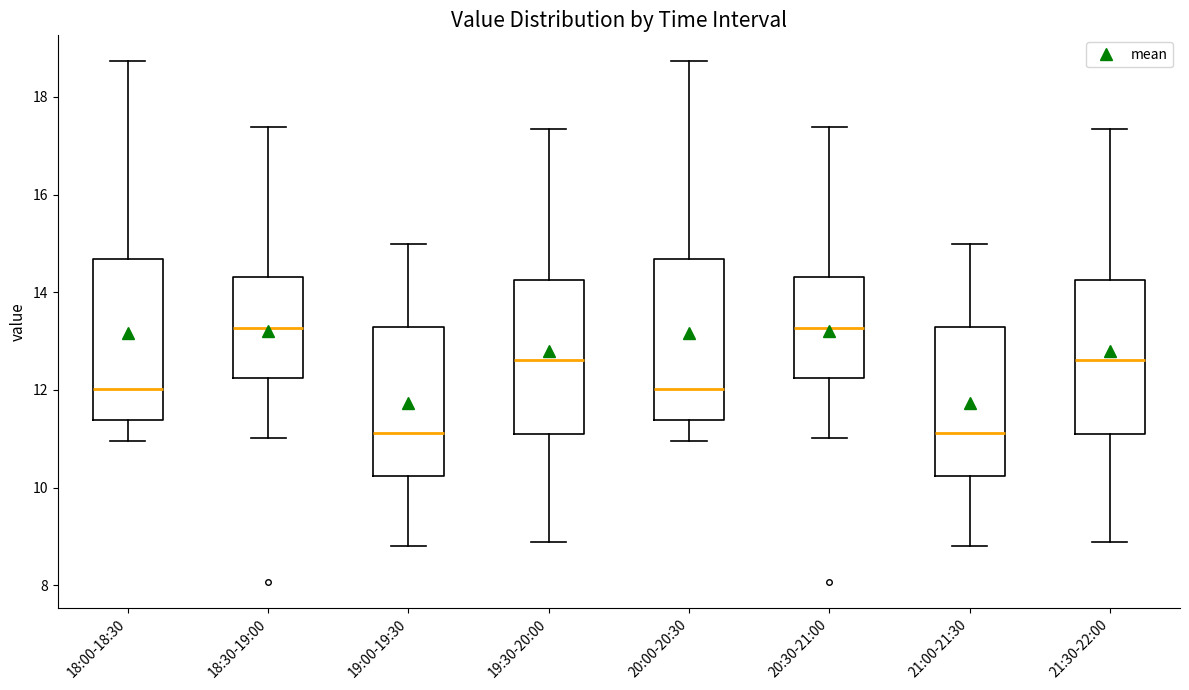

Reading left to right, transcribe this box plot: for each box, give where its median line is, the range the box spans, and where its two whiskers end, as read against the y-axis. The values are not printed on the chart, so give them approximately, as read against the axis.

18:00-18:30: median 12.0, box 11.4 to 14.6, whiskers 11.0 to 18.8
18:30-19:00: median 13.2, box 12.2 to 14.4, whiskers 11.0 to 17.4
19:00-19:30: median 11.2, box 10.2 to 13.2, whiskers 8.8 to 15.0
19:30-20:00: median 12.6, box 11.0 to 14.2, whiskers 8.8 to 17.4
20:00-20:30: median 12.0, box 11.4 to 14.6, whiskers 11.0 to 18.8
20:30-21:00: median 13.2, box 12.2 to 14.4, whiskers 11.0 to 17.4
21:00-21:30: median 11.2, box 10.2 to 13.2, whiskers 8.8 to 15.0
21:30-22:00: median 12.6, box 11.0 to 14.2, whiskers 8.8 to 17.4